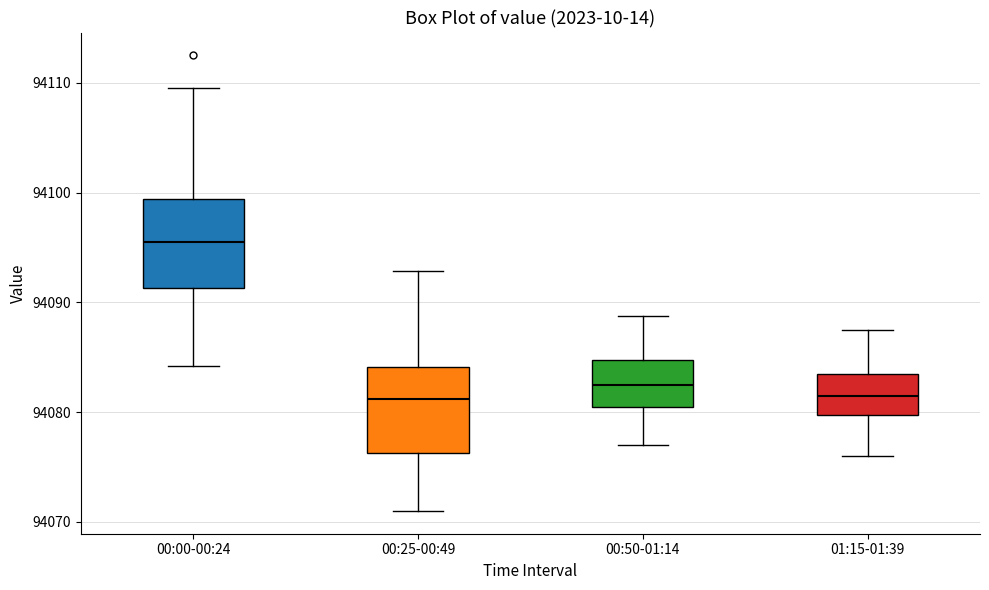

Where does the median line of the box for 00:25-00:49 sit on the y-axis? The values are not printed on the chart, so give them approximately, as read against the axis.

94081